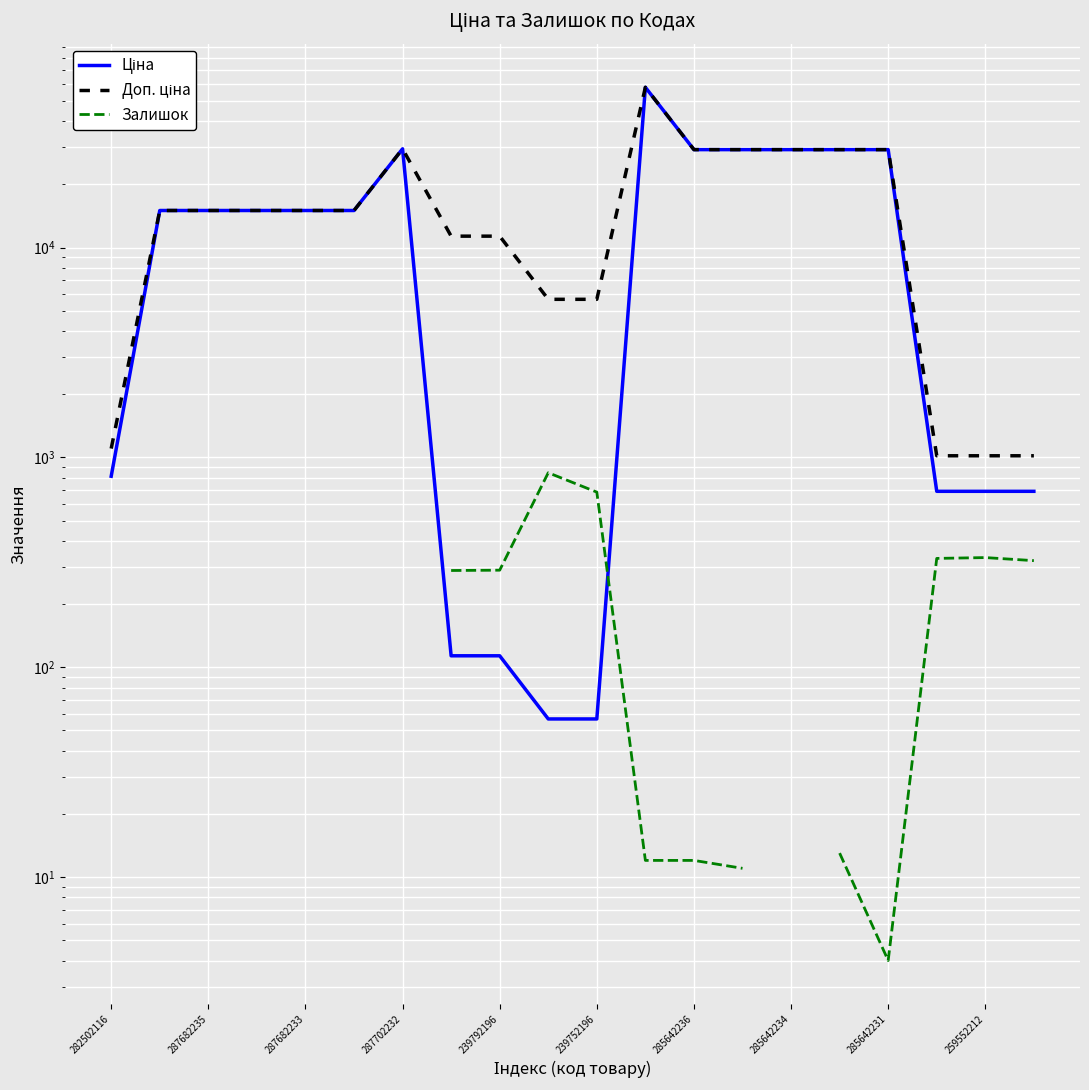

List the series in order of their peak value, highest first.

Ціна, Доп. ціна, Залишок